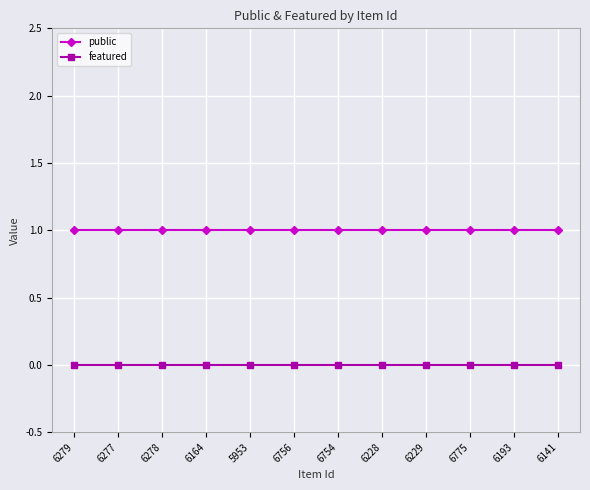

What is the maximum value shown in the chart?

1